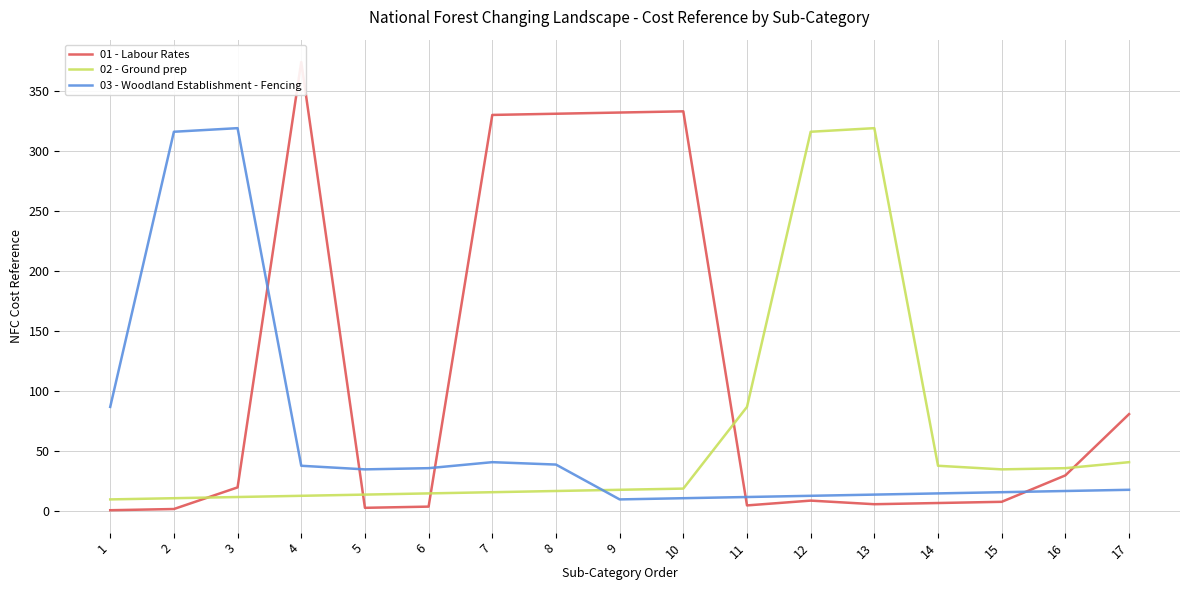

What is the maximum value for 03 - Woodland Establishment - Fencing?

319